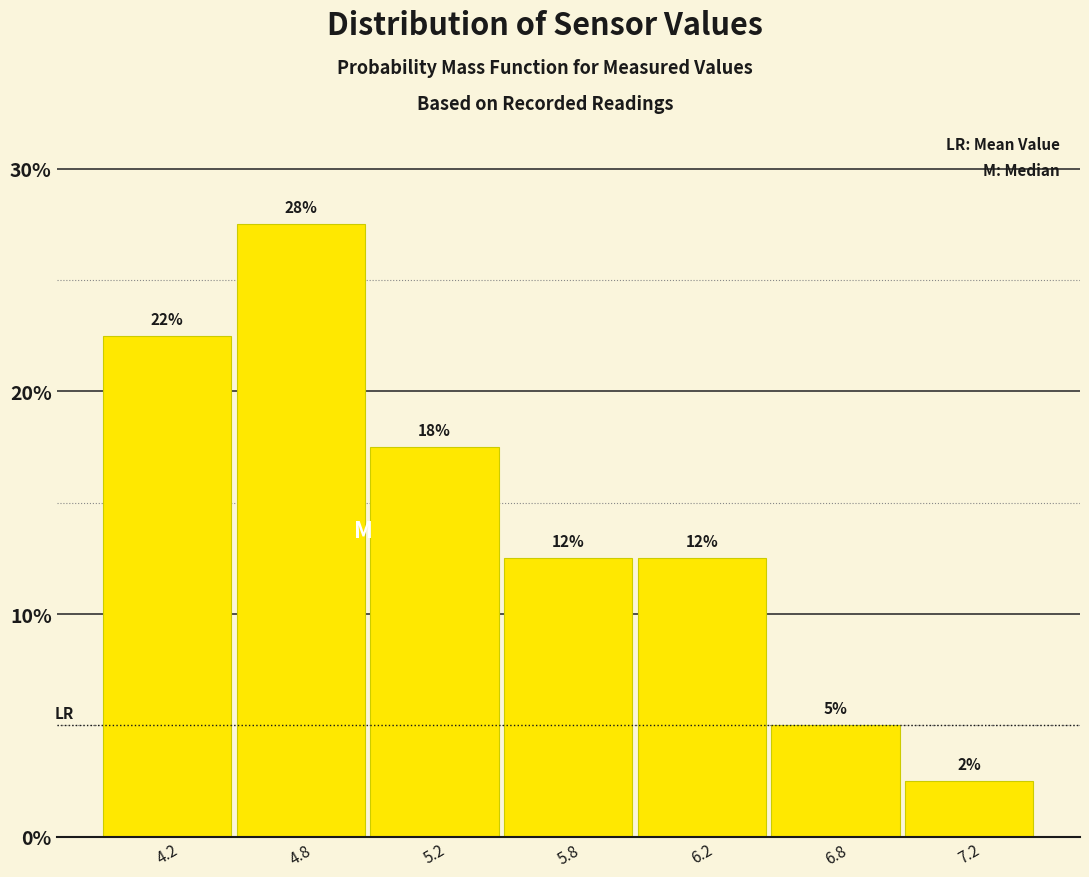

How many bars are there in total?

7